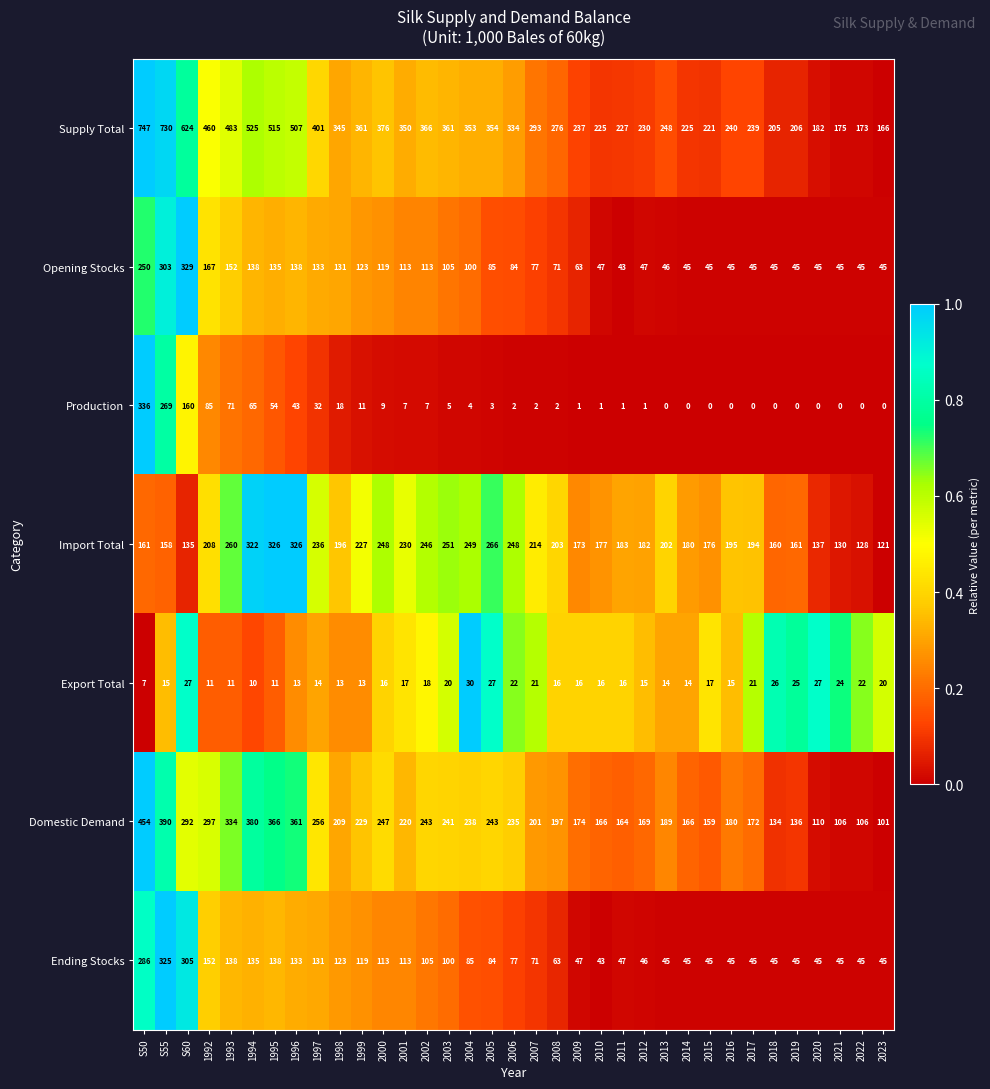

What is the difference between the highest and lowest values at S55?

715